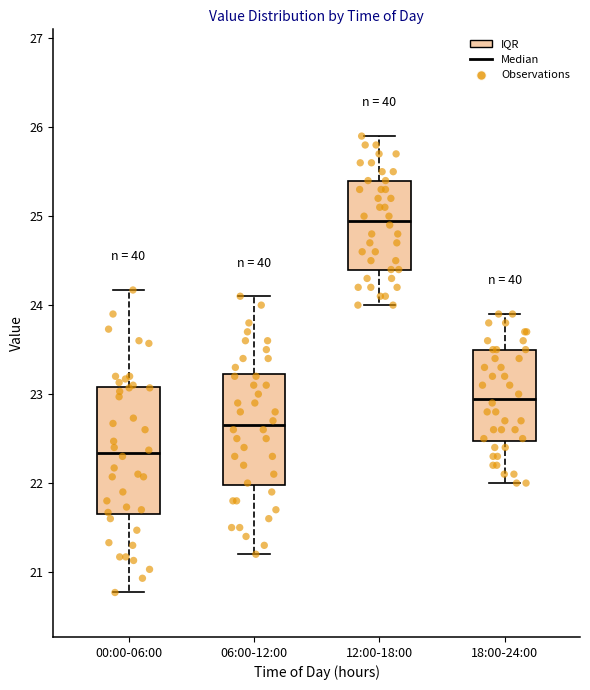

Comparing the boxes themselves (not the whiskers), which one is the tallest?

00:00-06:00